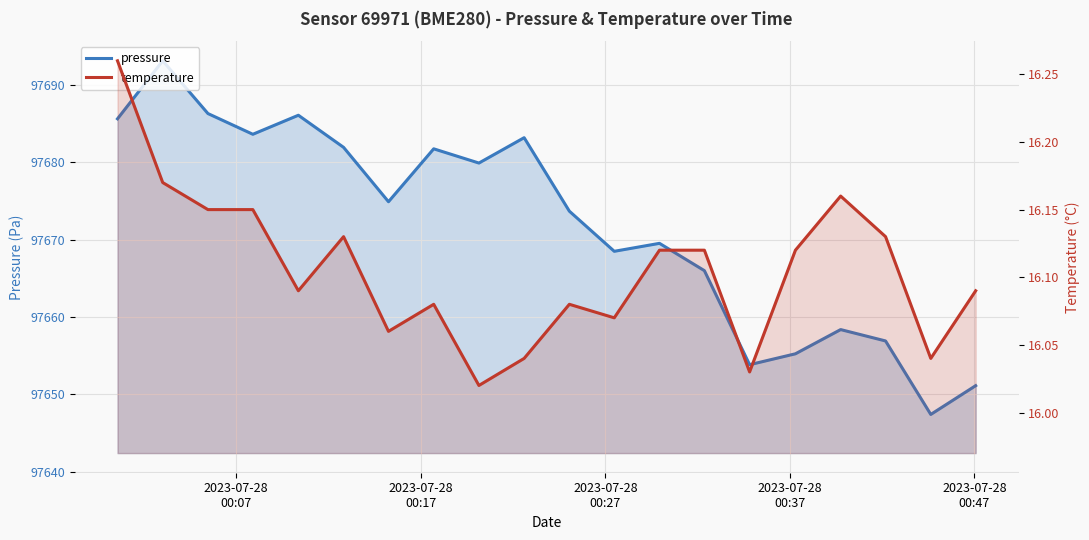

What is the maximum value shown in the chart?

97693.1